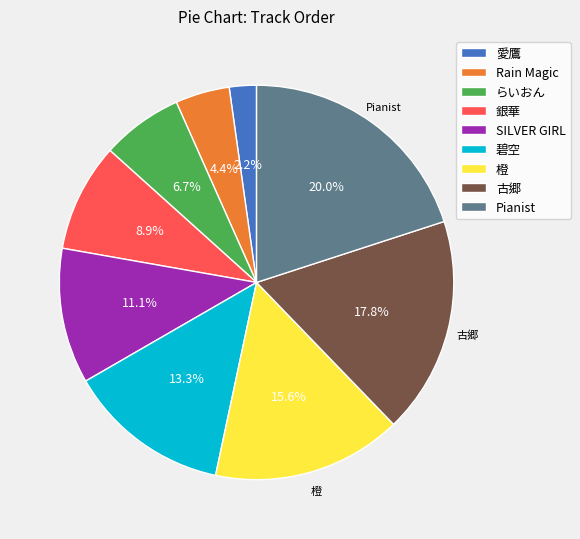

Does any single category account for the majority?

No